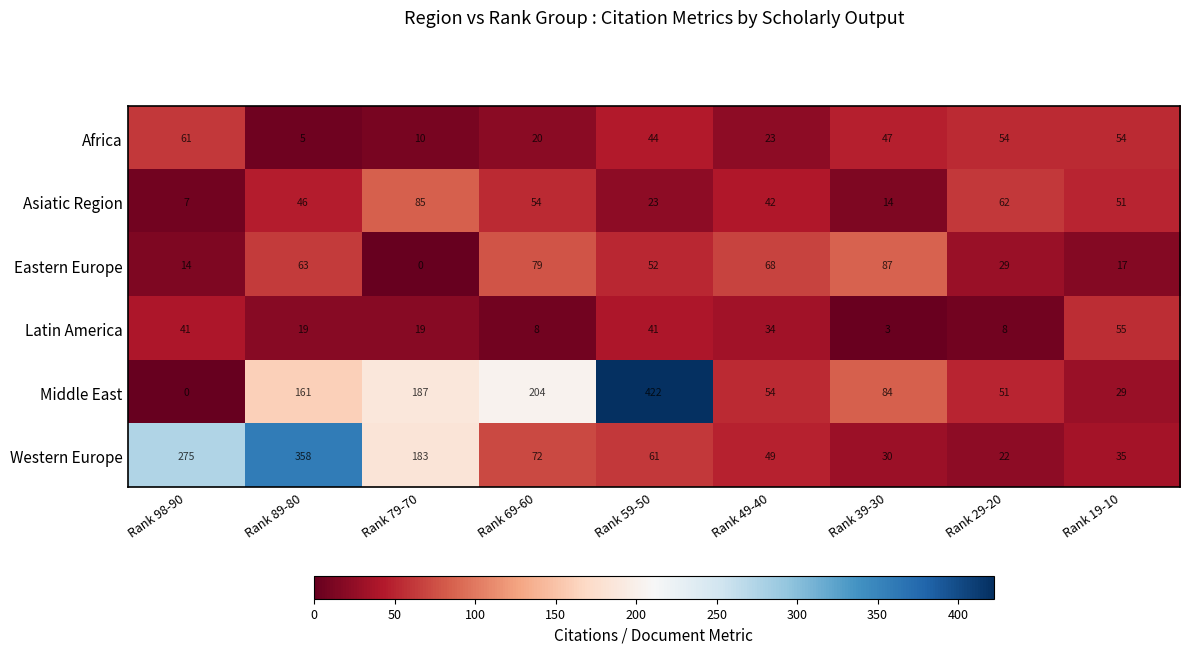

Which series has the largest range (max minus min)?

Middle East